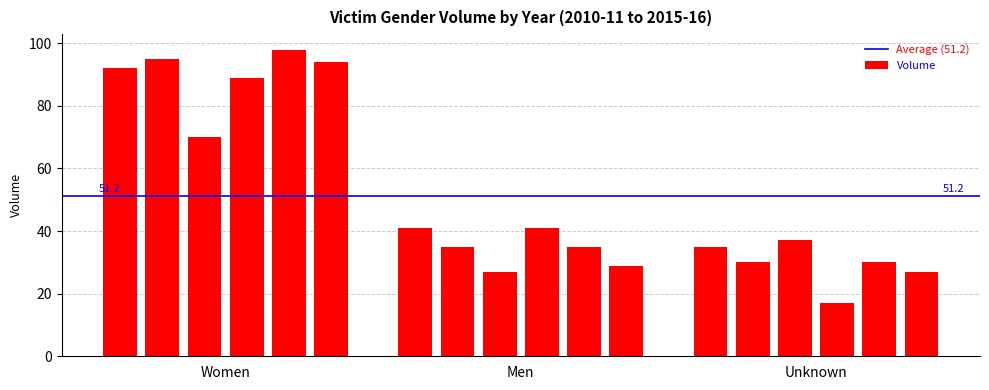

What is the value of the 1st bar from the left?

92